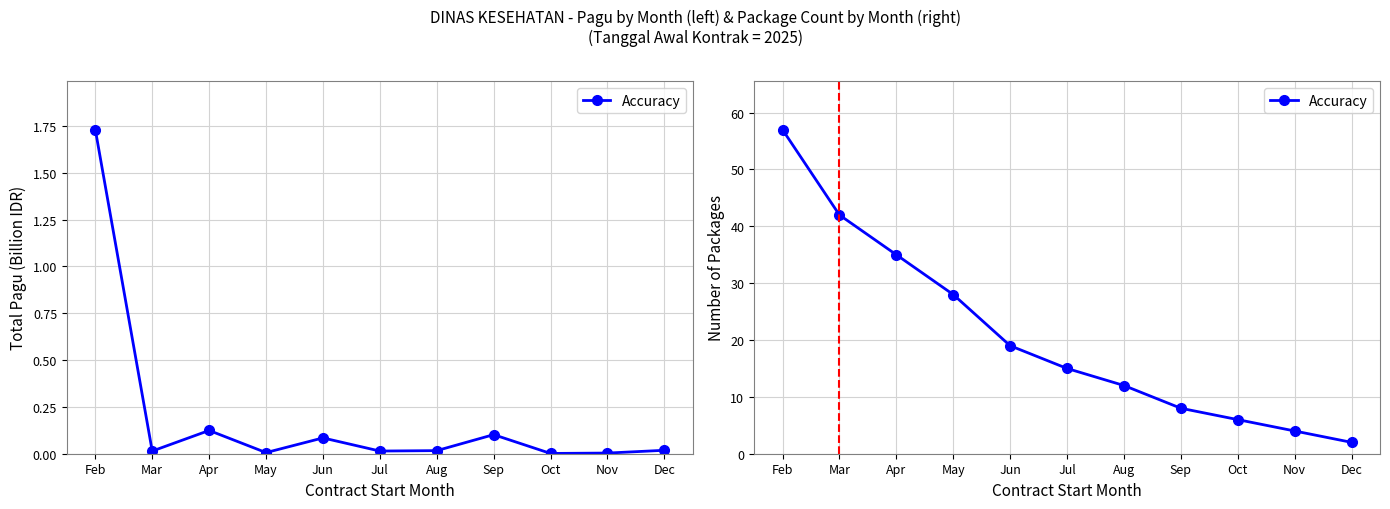

List the labels in order of value, largest first.

Feb, Mar, Apr, May, Jun, Jul, Aug, Sep, Oct, Nov, Dec